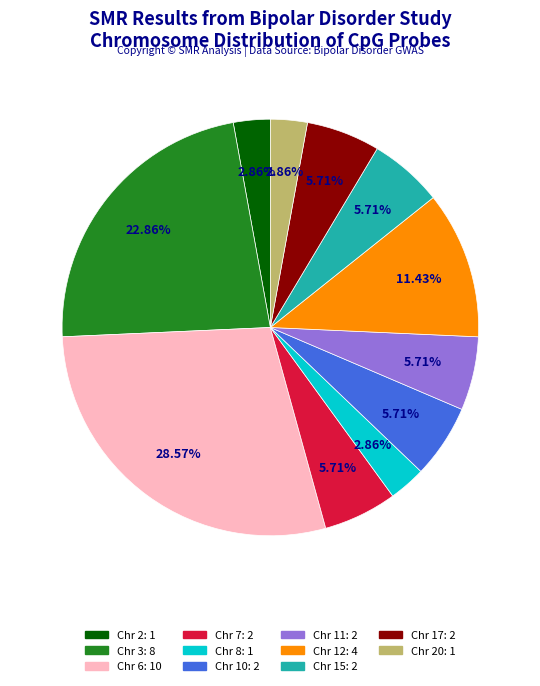

Is there a majority slice in this chart?

No